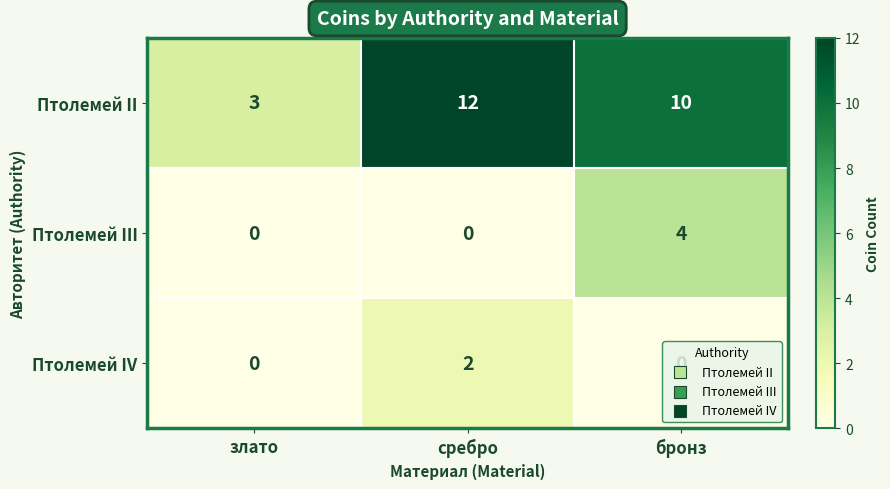

At which label does Птолемей II first exceed 10?

сребро